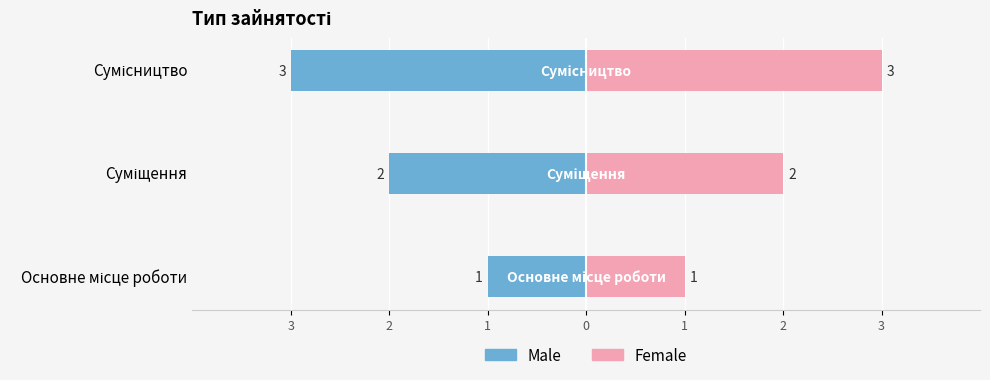

Reading left to right, extract all data points from this chart.

Male: -1	-2	-3
Female: 1	2	3